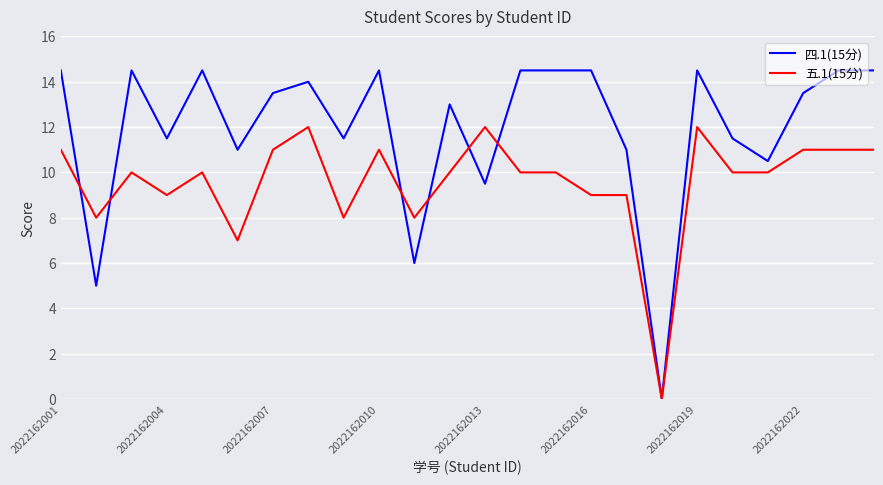

Rank the series by their maximum value, from highest to lowest.

四.1(15分), 五.1(15分)